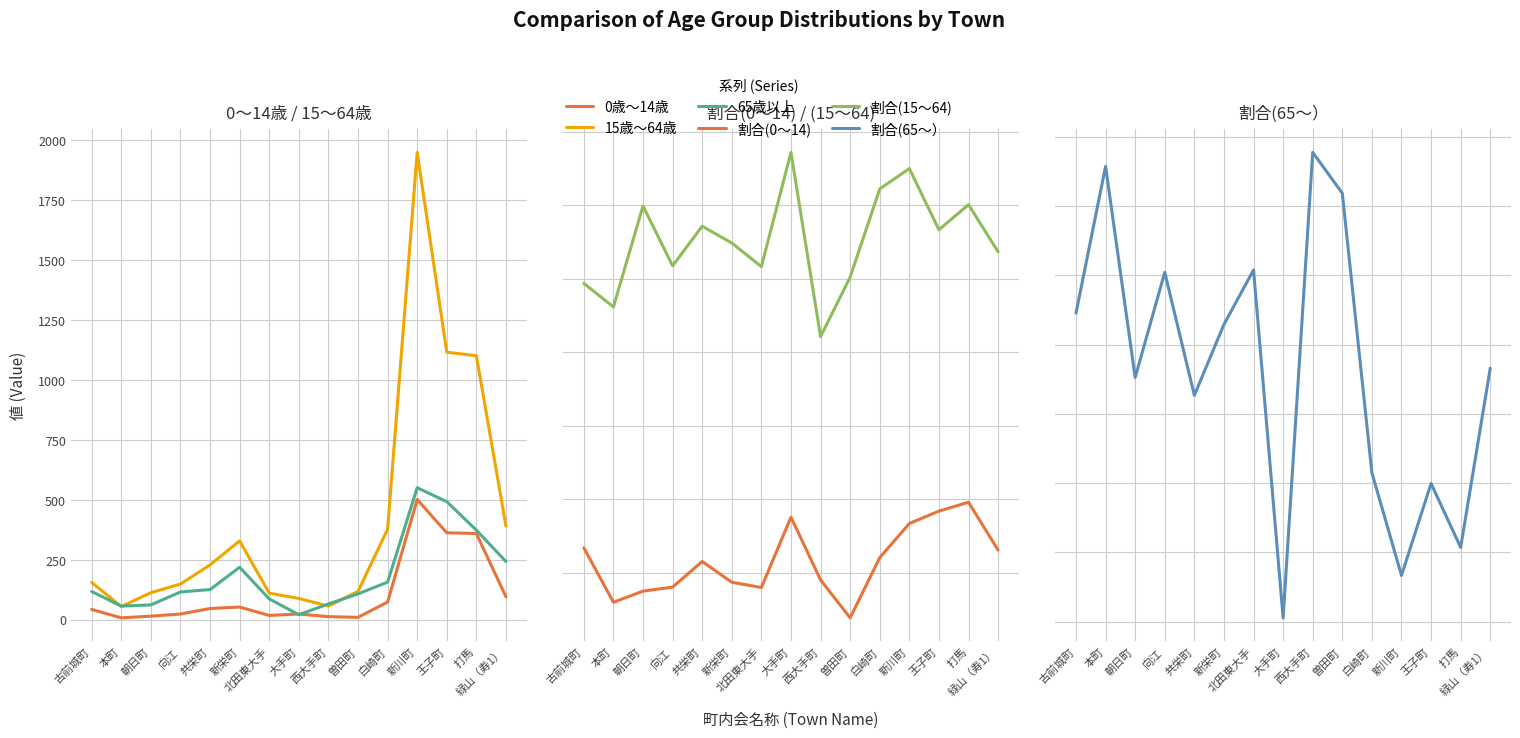

What is the difference between the 65歳以上 values at 向江 and 緑山（寿1）?

127.0